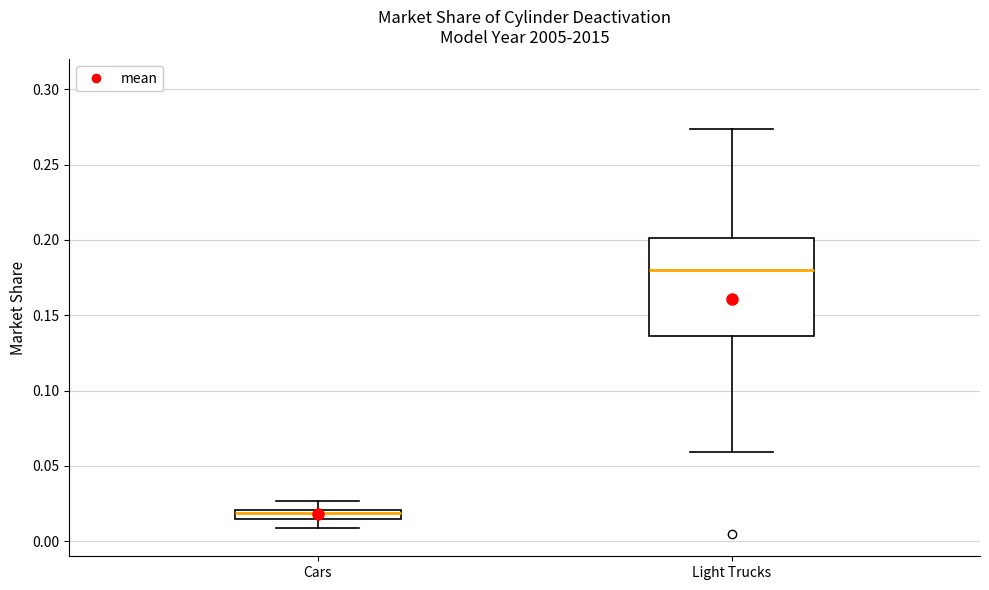

Comparing the boxes themselves (not the whiskers), which one is the tallest?

Light Trucks